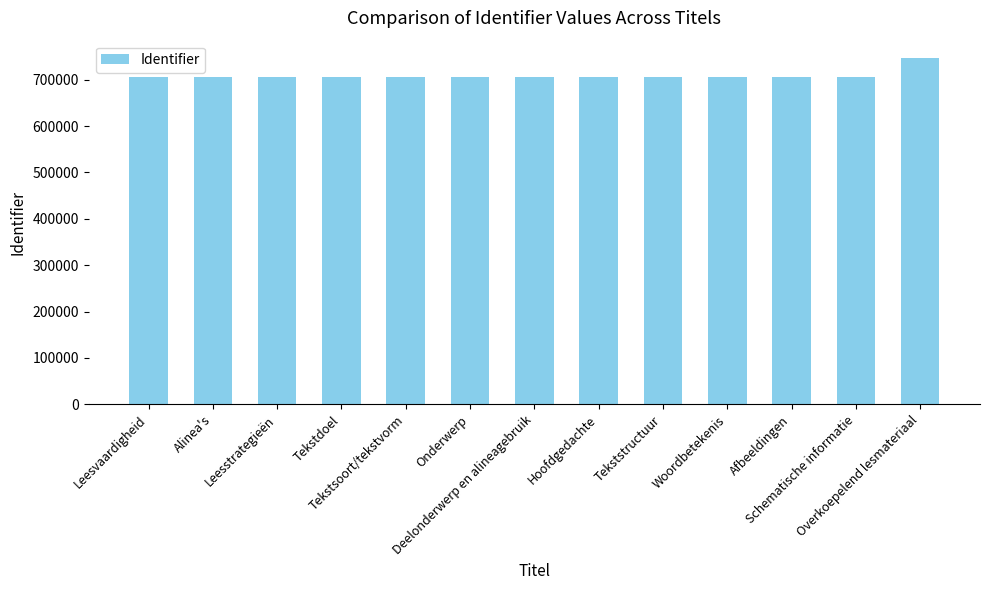

What is the value of the 9th bar from the left?

705662